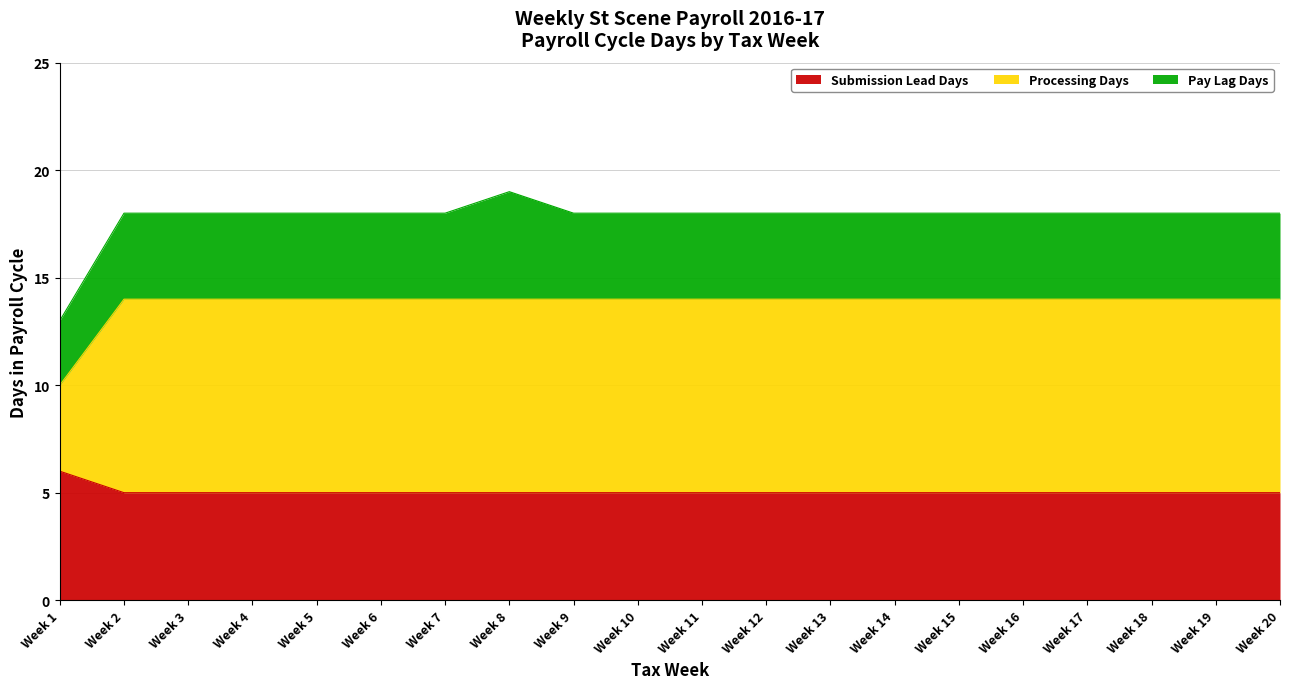

What is the total value across all series at Week 20?

18